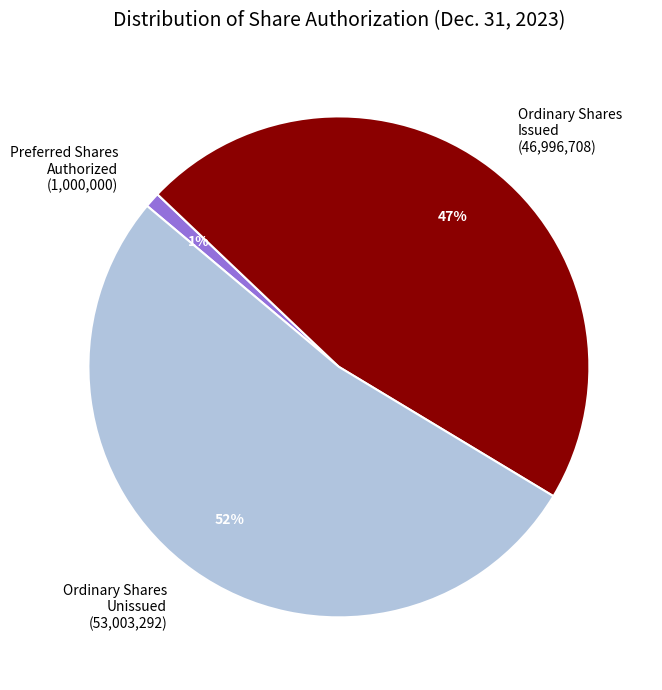

Rank the categories by value from highest to lowest.

Ordinary Shares Unissued (53,003,292), Ordinary Shares Issued (46,996,708), Preferred Shares Authorized (1,000,000)